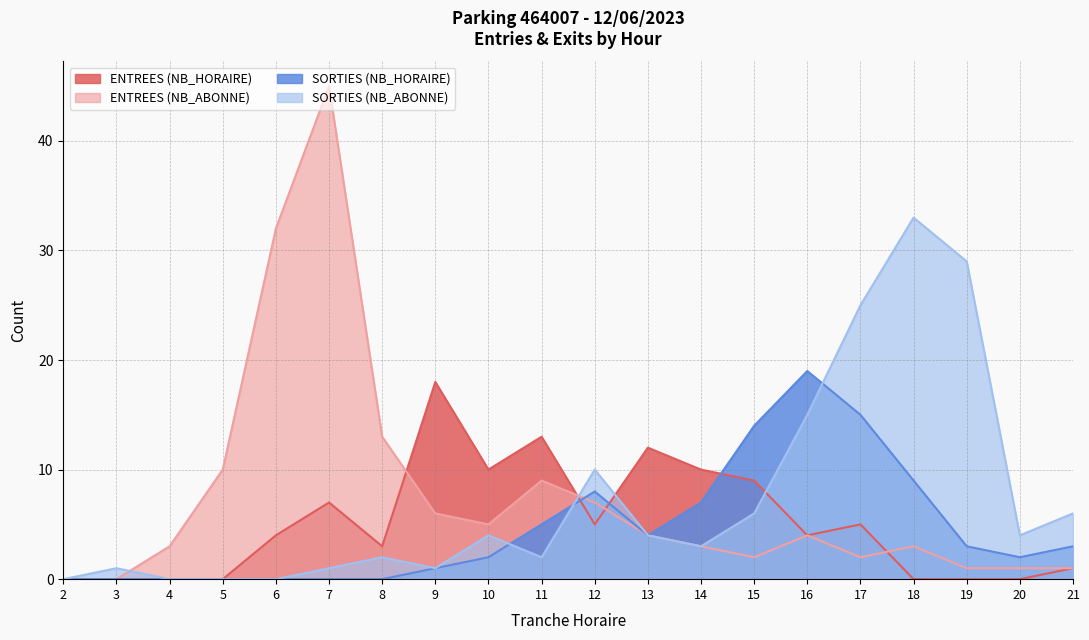

At which label does SORTIES (NB_ABONNE) first exceed 4?

12